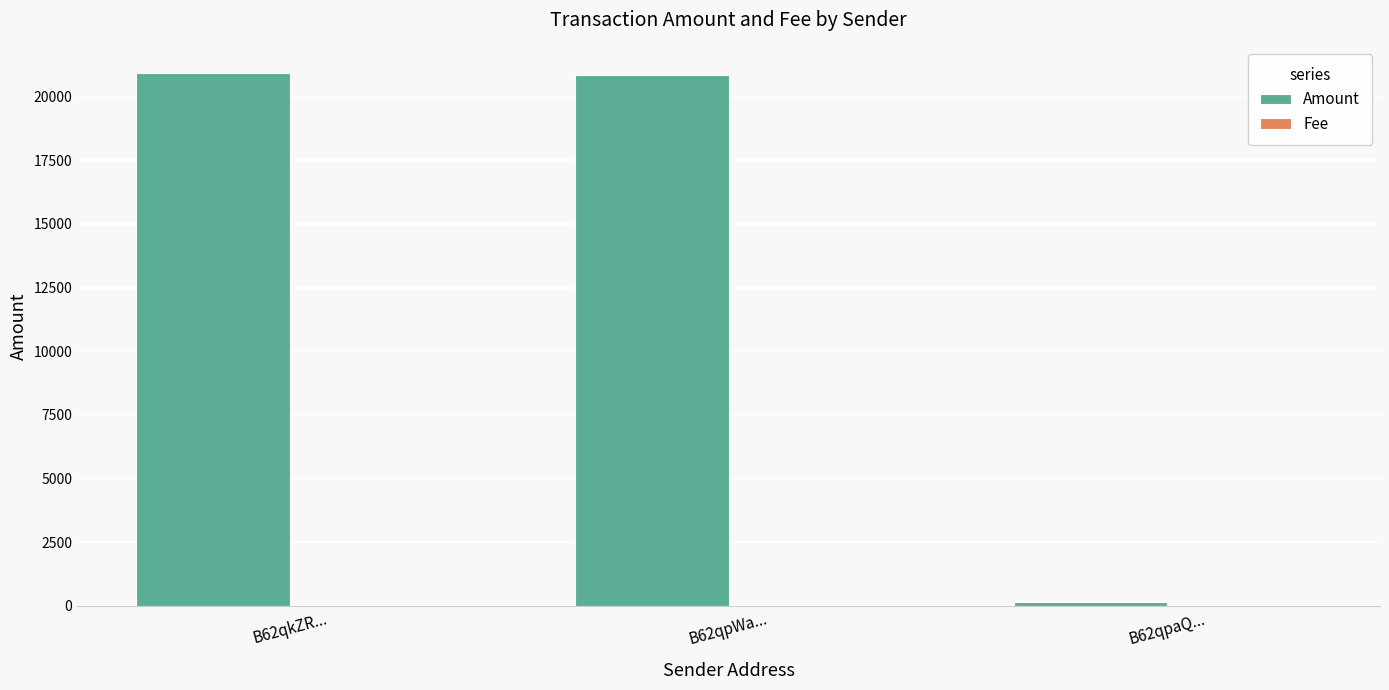

The value of Amount at B62qkZR... is 9091.5. True or false?

False